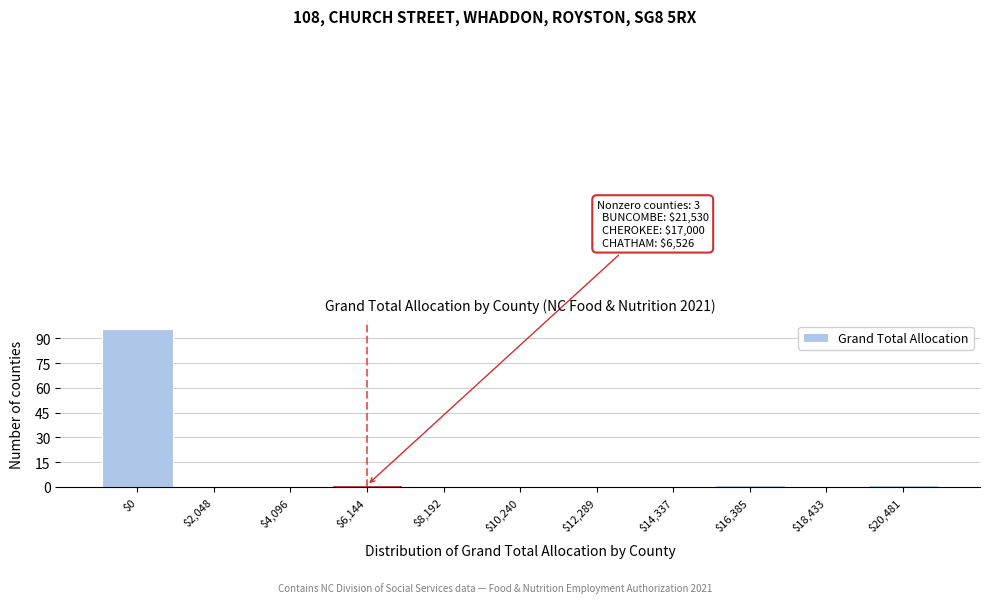

The chart shows a value of 35 at $4,096. True or false?

False